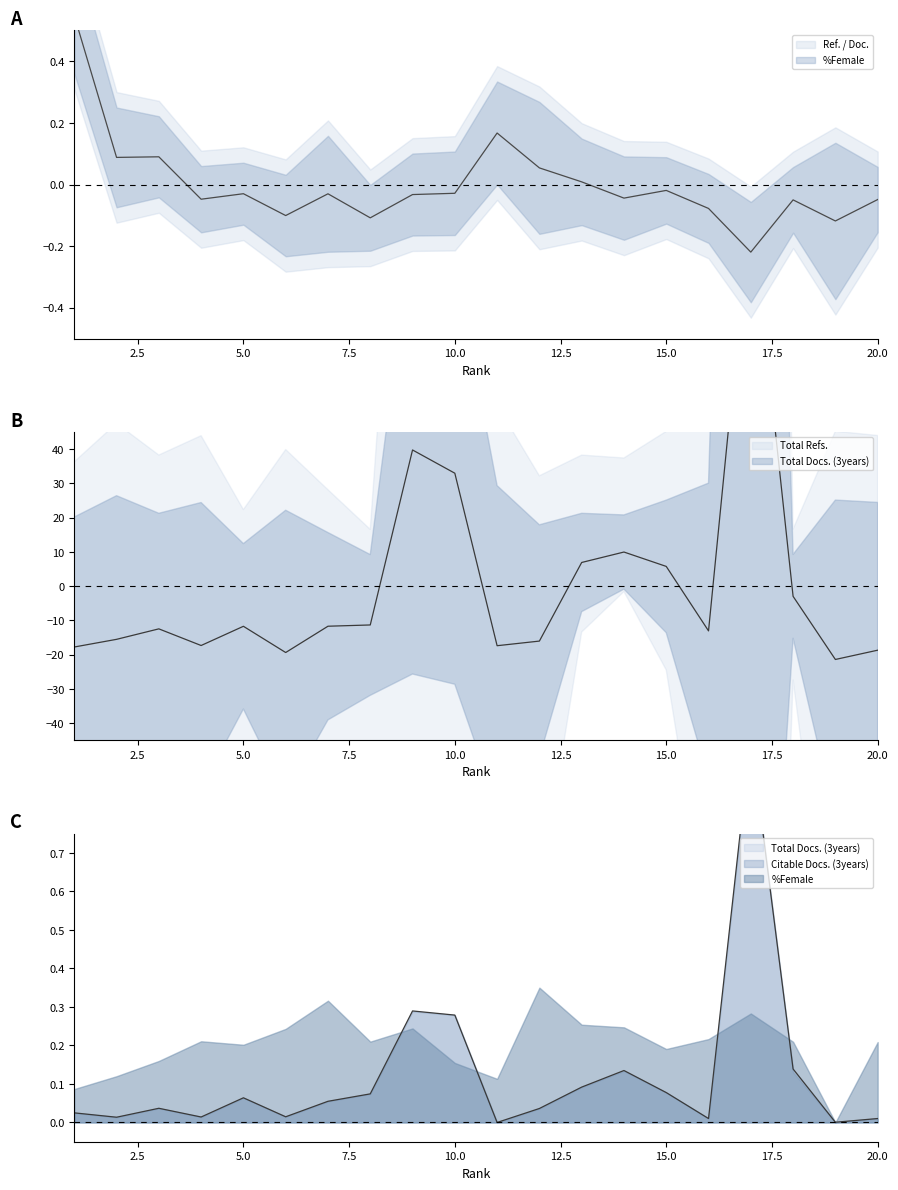

True or false: Total Docs. (3years) and Total Refs. cross at least once.

True